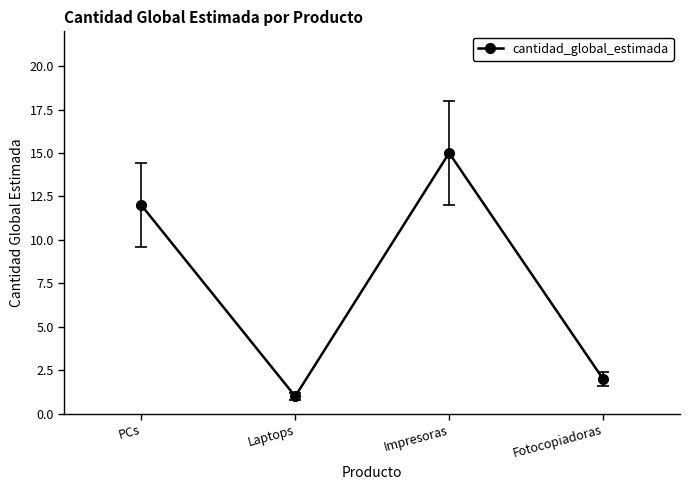

What is the ratio of the value at PCs to the value at Fotocopiadoras?

6.0